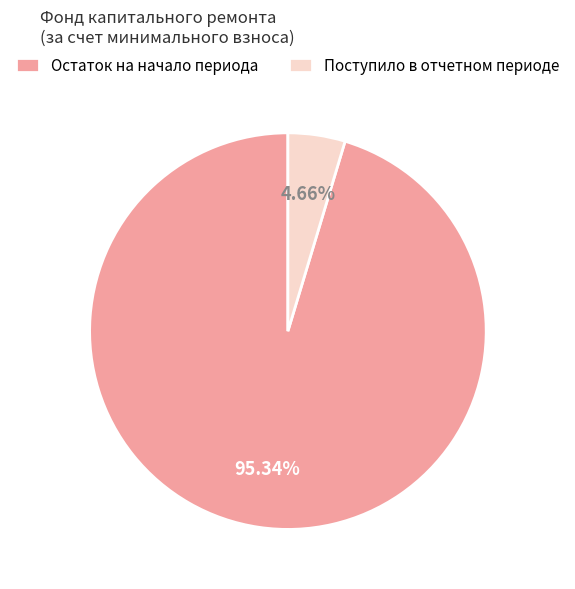

Which has a higher value, Остаток на начало периода or Поступило в отчетном периоде?

Остаток на начало периода